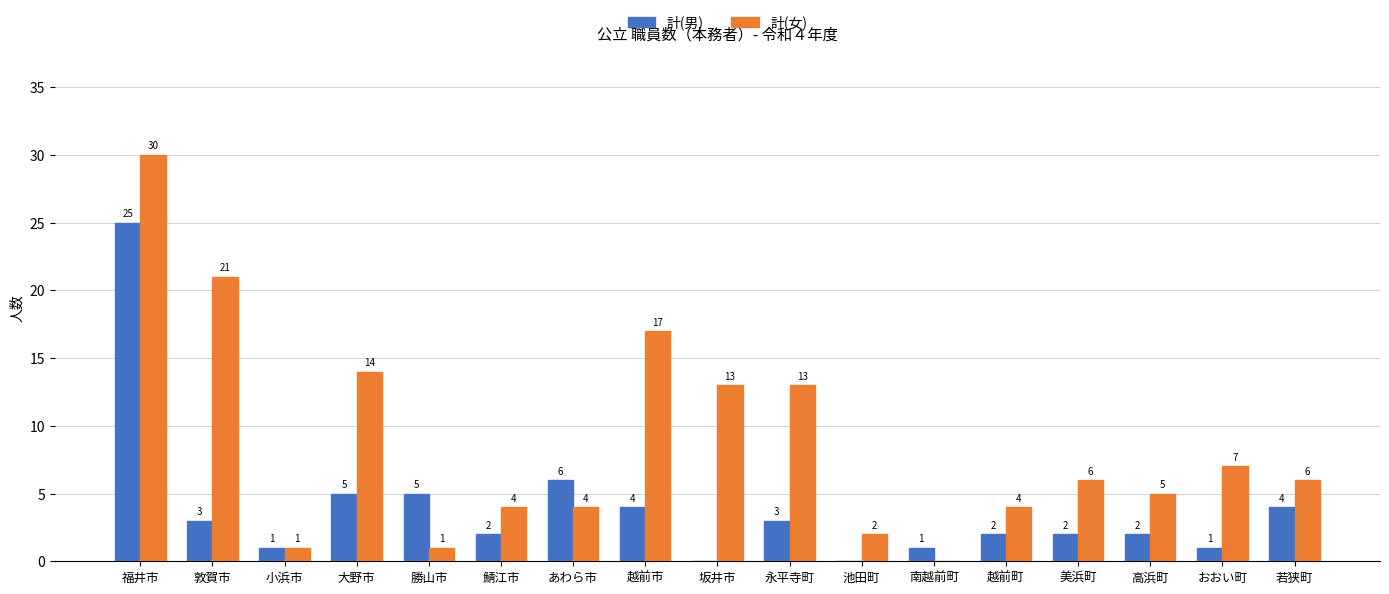

How many groups of bars are there?

17